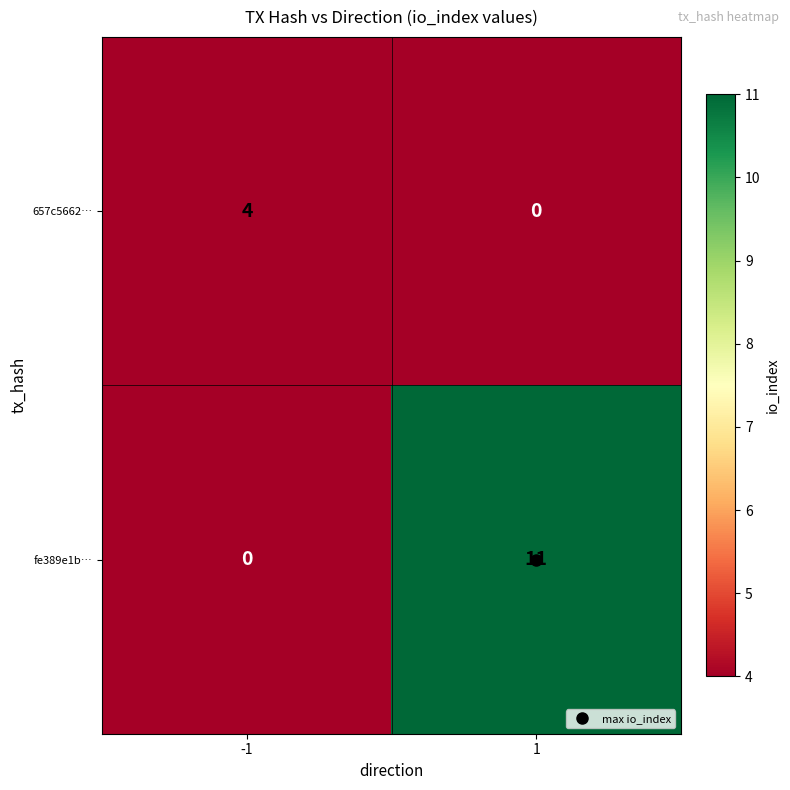

Which series changed the most between -1 and 1?

fe389e1b…